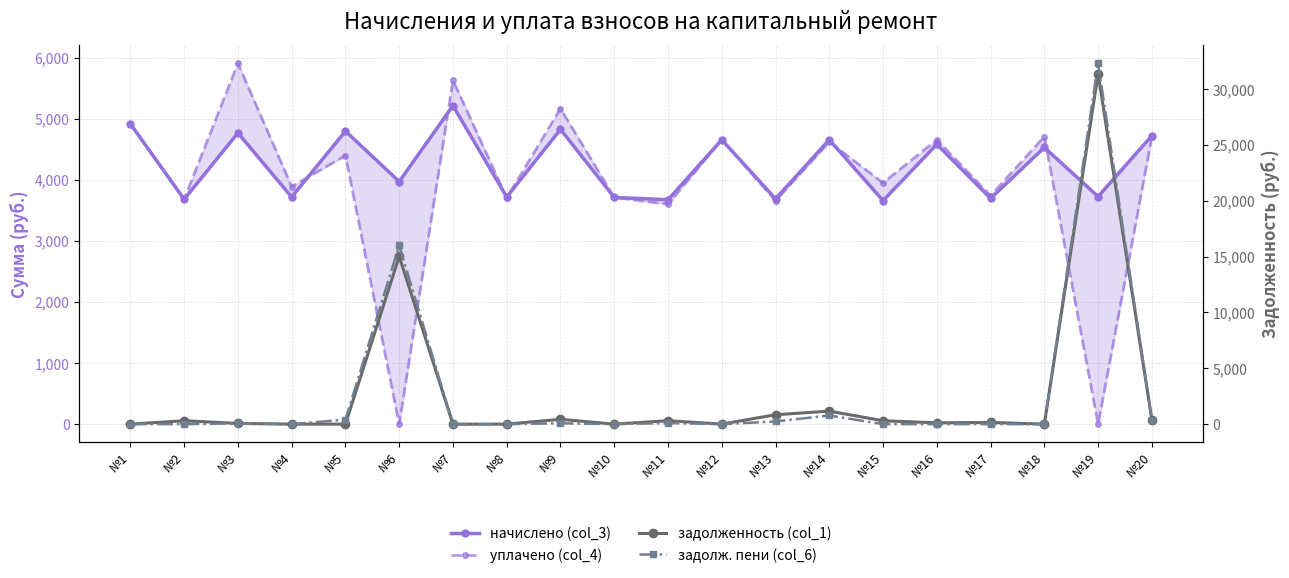

How many interior local valleys does the уплачено (col_4) series have?

9